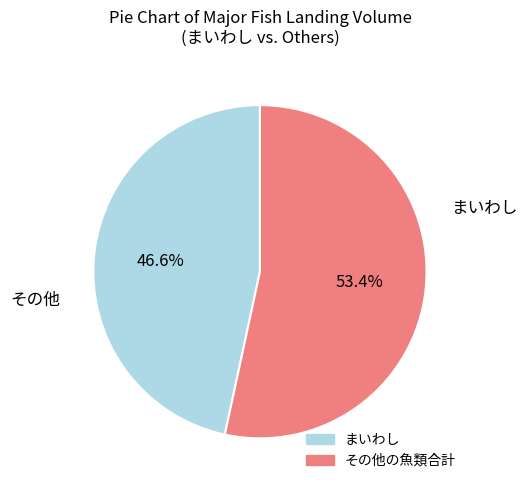

How many slices are in this pie chart?

2